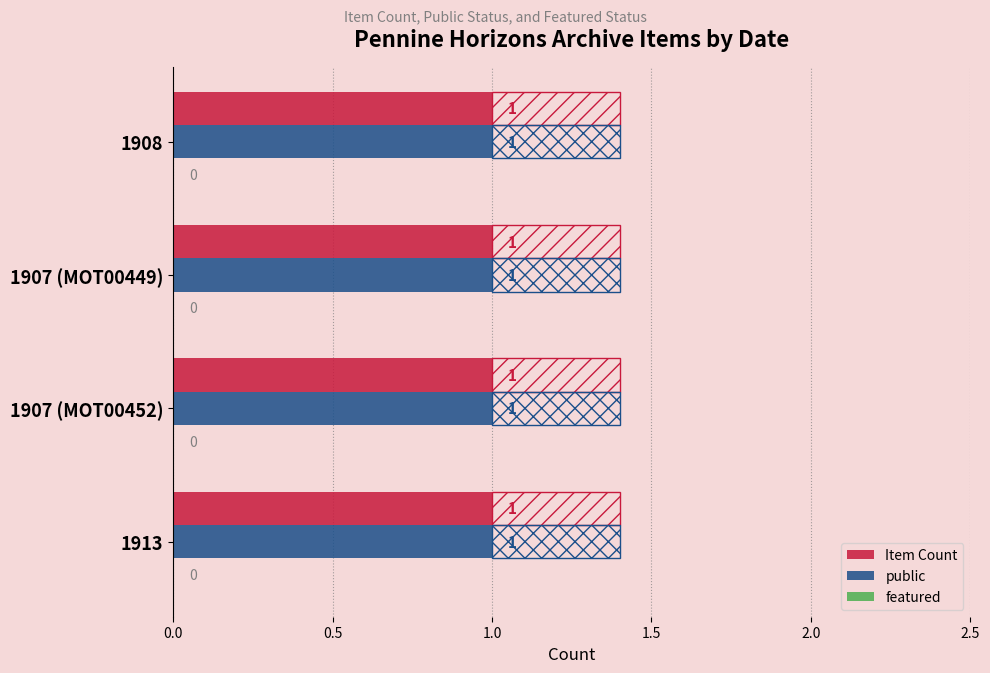

How many groups of bars are there?

4